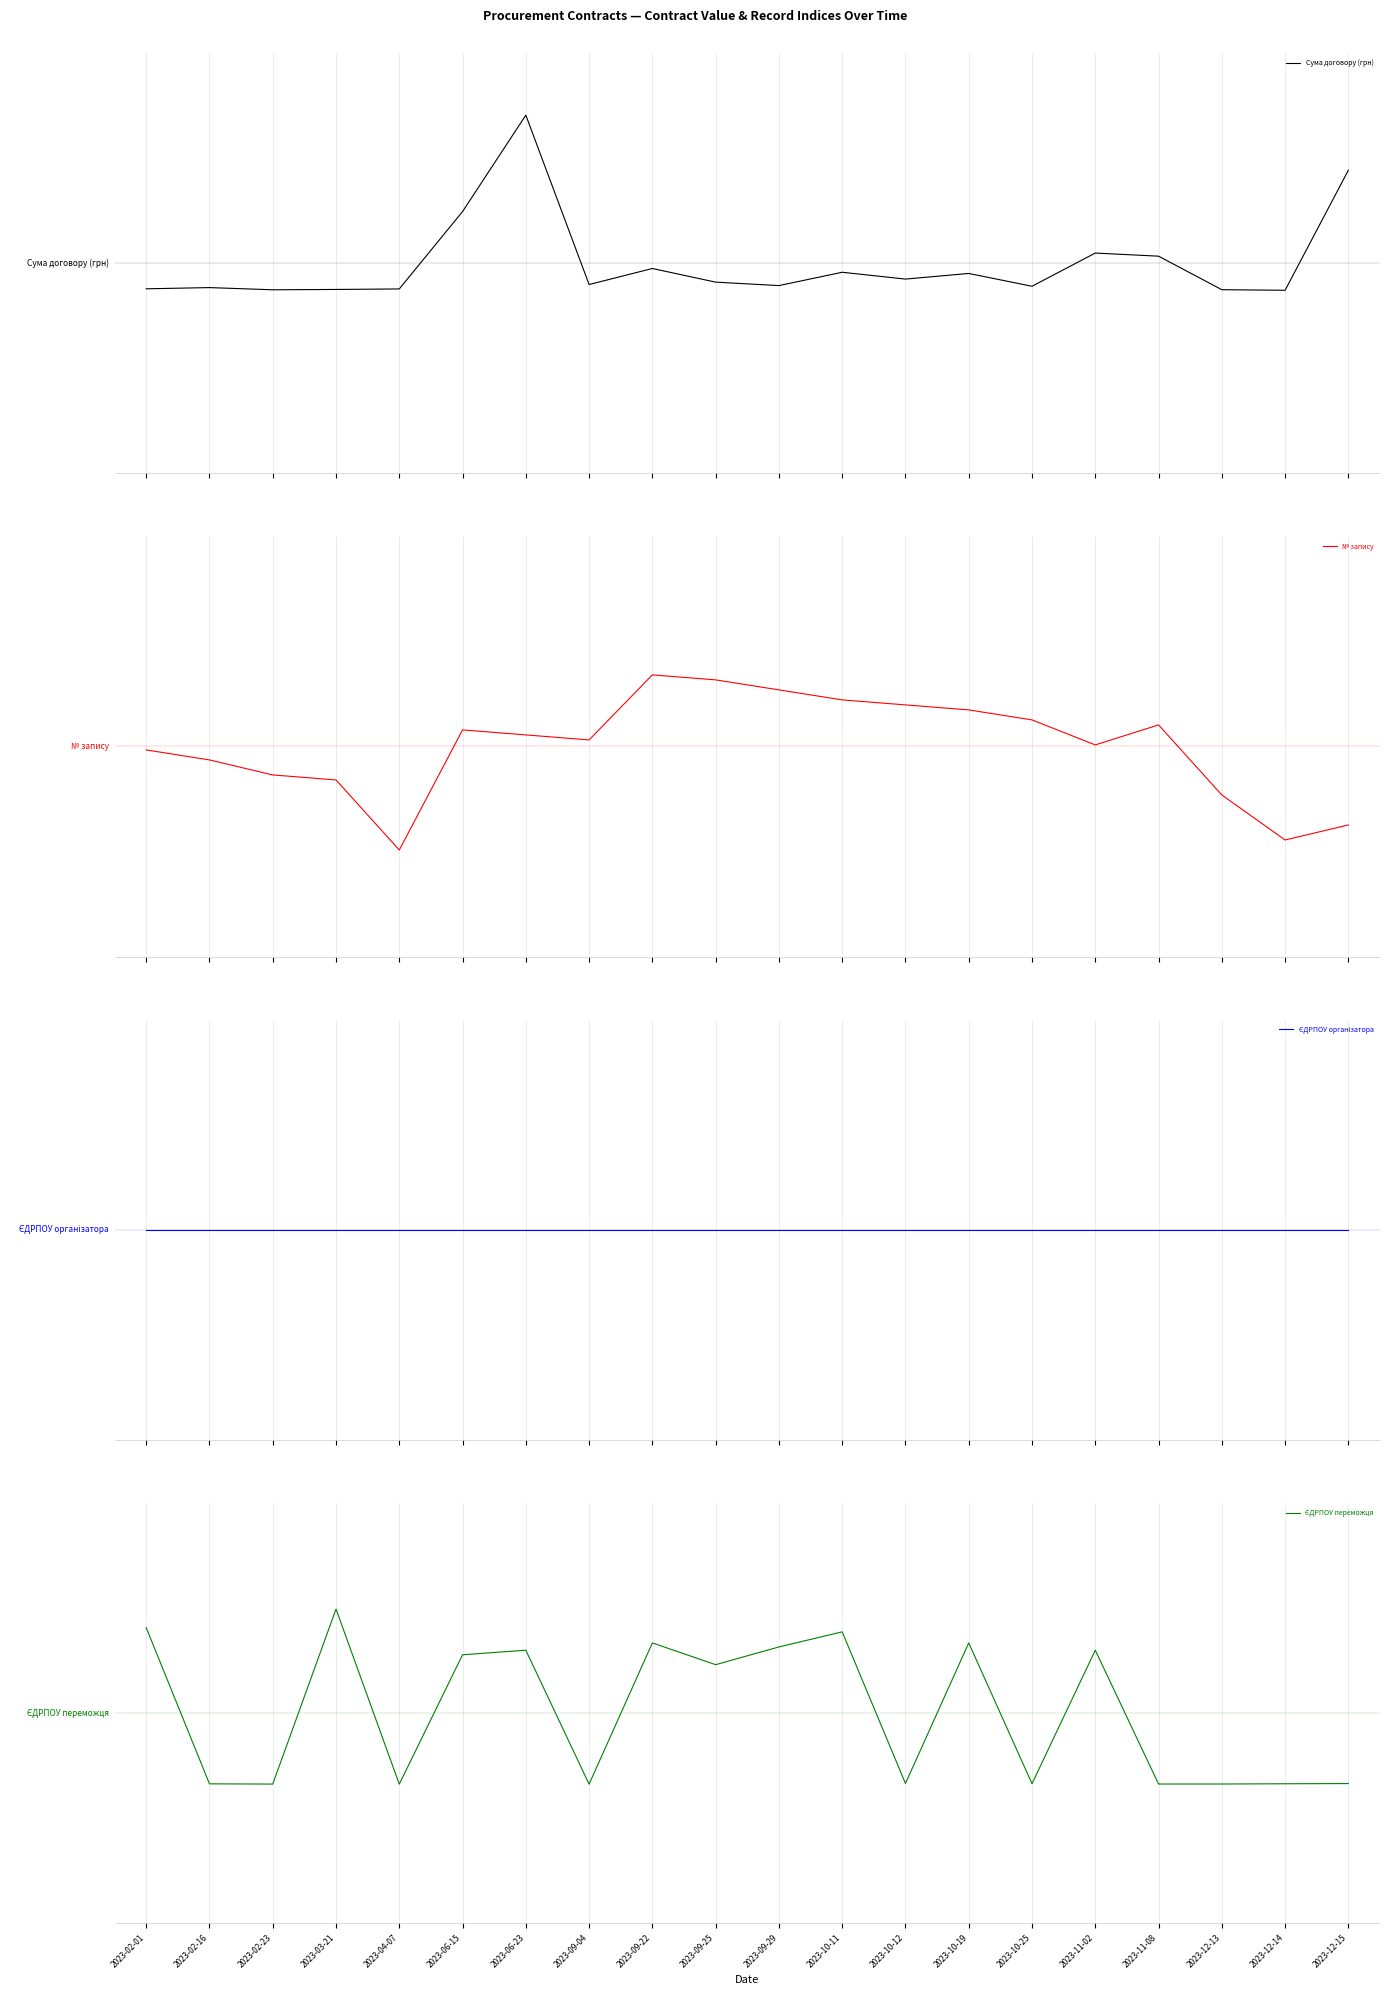

After their last crossing, which series has the higher values: № запису or Сума договору (грн)?

Сума договору (грн)